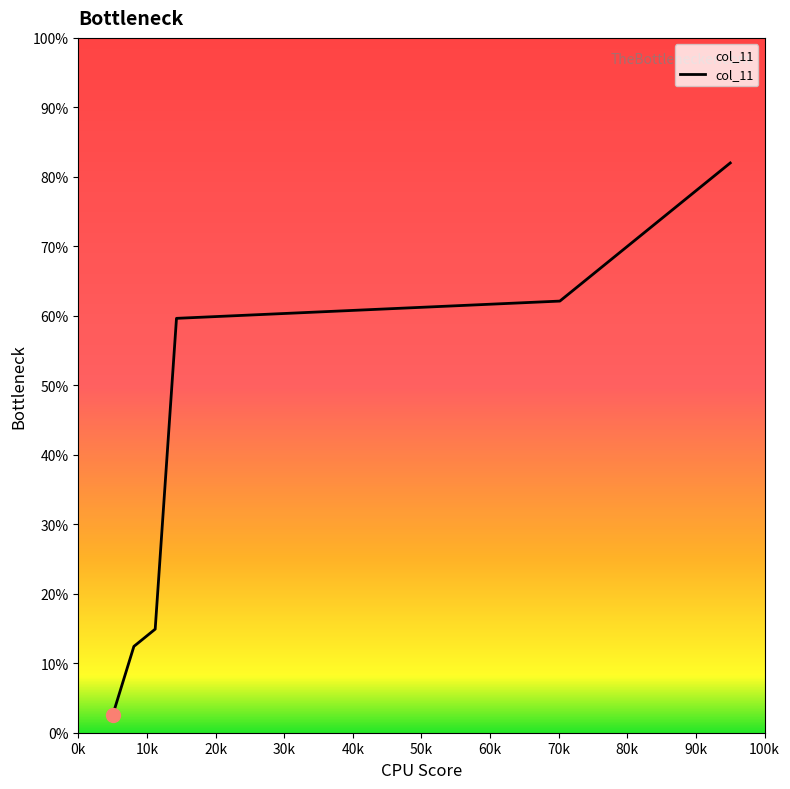

How many distinct data groups are displayed?

1